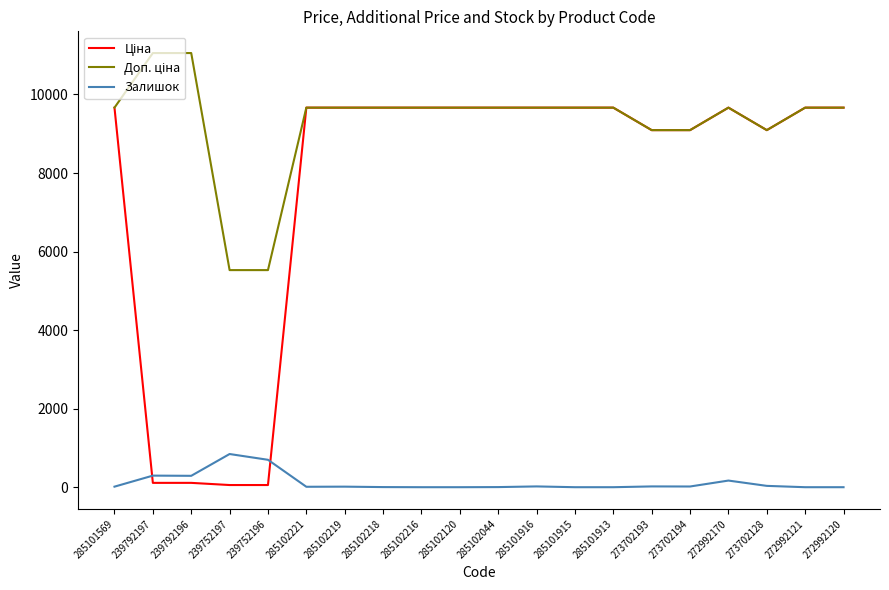

What is the spread (max minus min) of values at 285101915?

9664.7